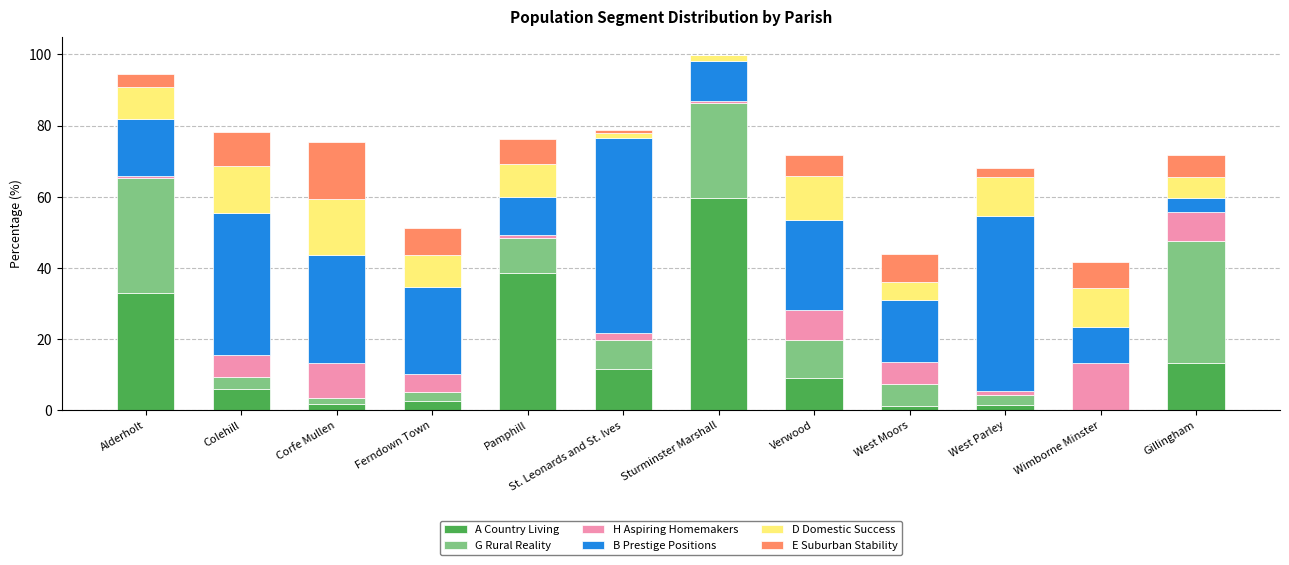

At which label does A Country Living reach its peak?

Sturminster Marshall